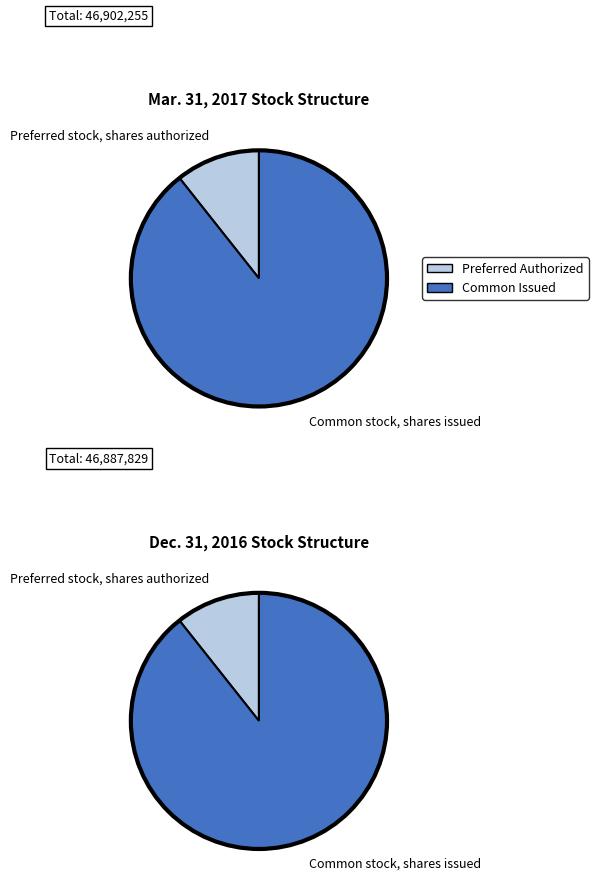

To the nearest percent, what portion does Common stock, shares issued represent?

89%